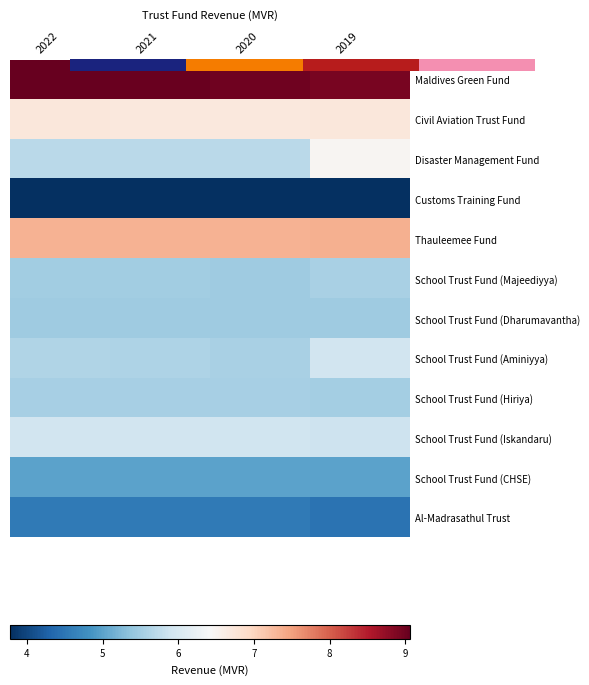

What is the difference between the highest and lowest values at 2022?

5.3